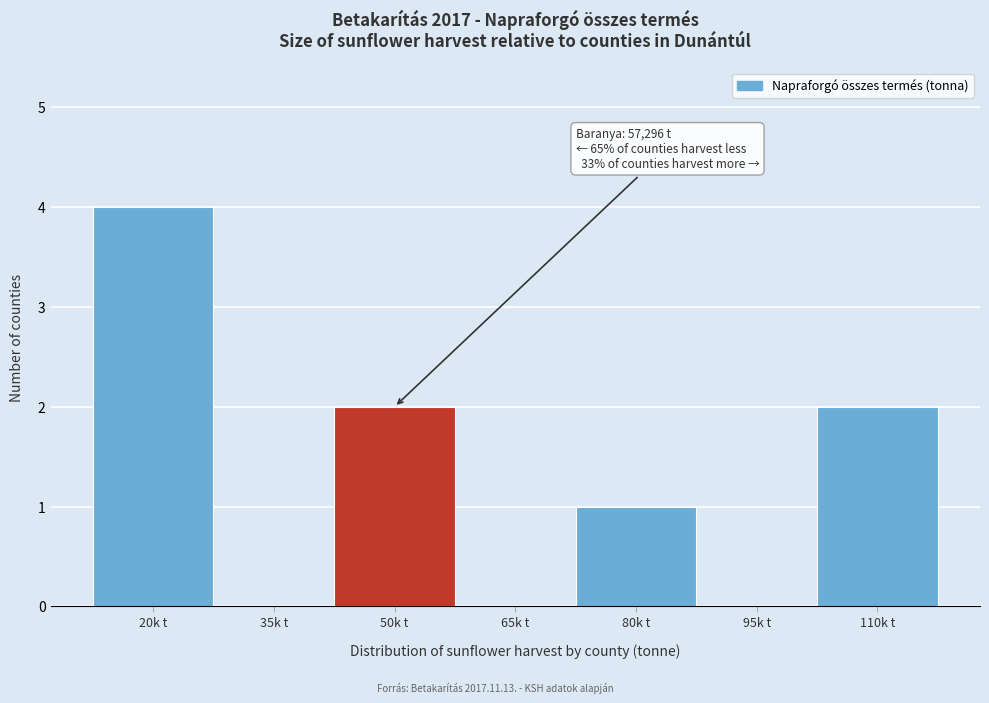

Reading right to left, transcribe all the data shown in this chart.

110k t=2	95k t=0	80k t=1	65k t=0	50k t=2	35k t=0	20k t=4